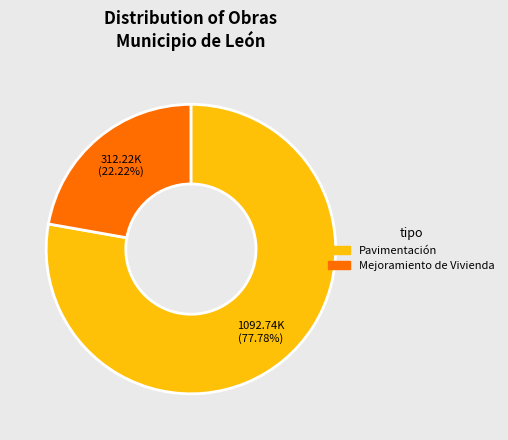

Which slice is the smallest?

Mejoramiento de Vivienda